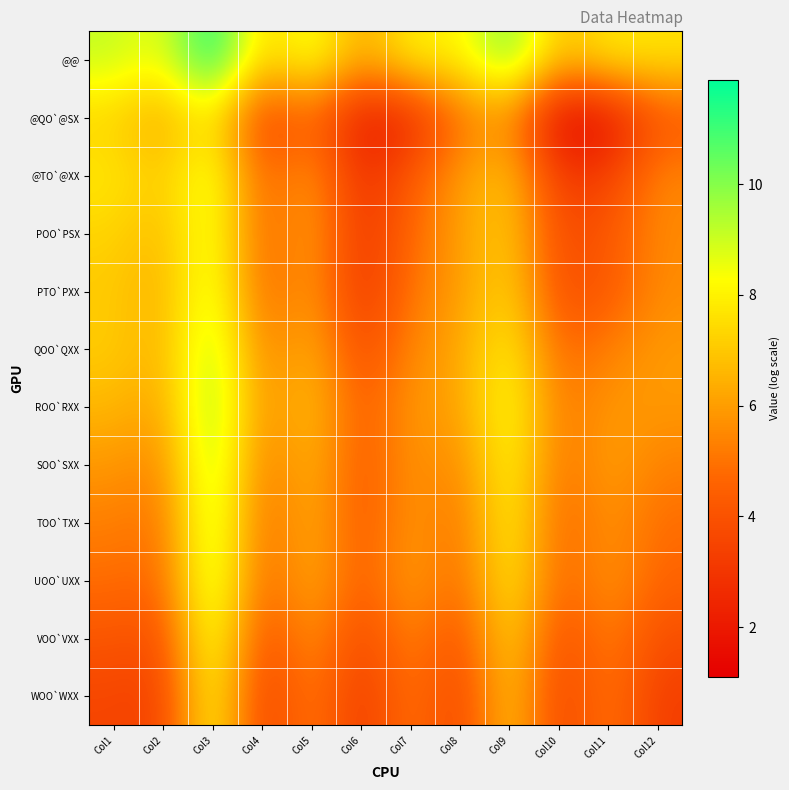

How many data points does each series have?

12